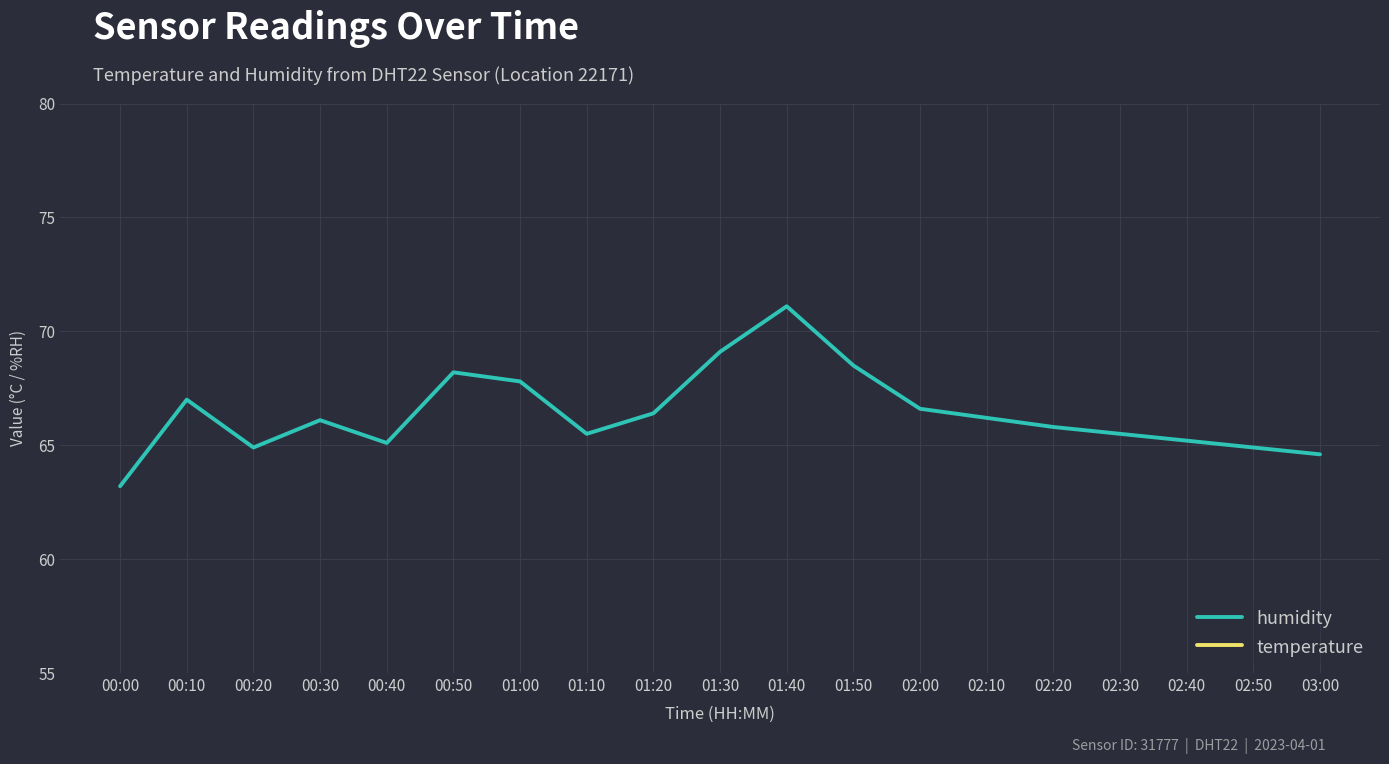

How many interior local peaks does the temperature series have?

1